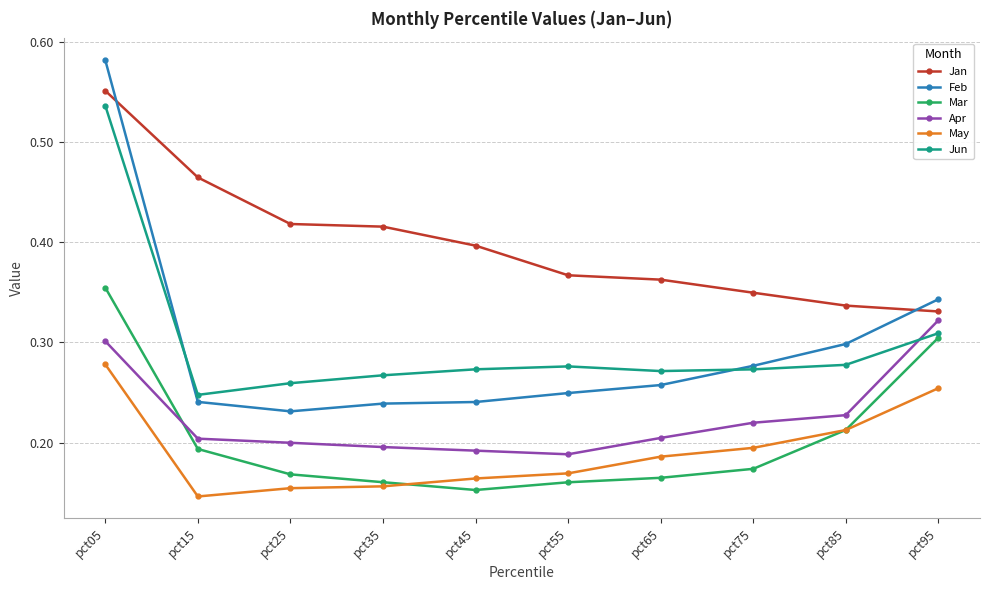

The May series shows 0.2 at pct85. True or false?

True